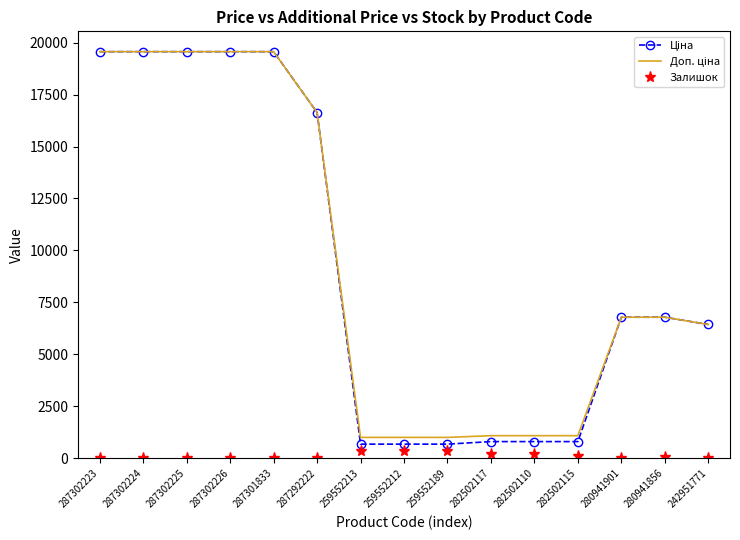

How many values in the Залишок series are below 34?

7